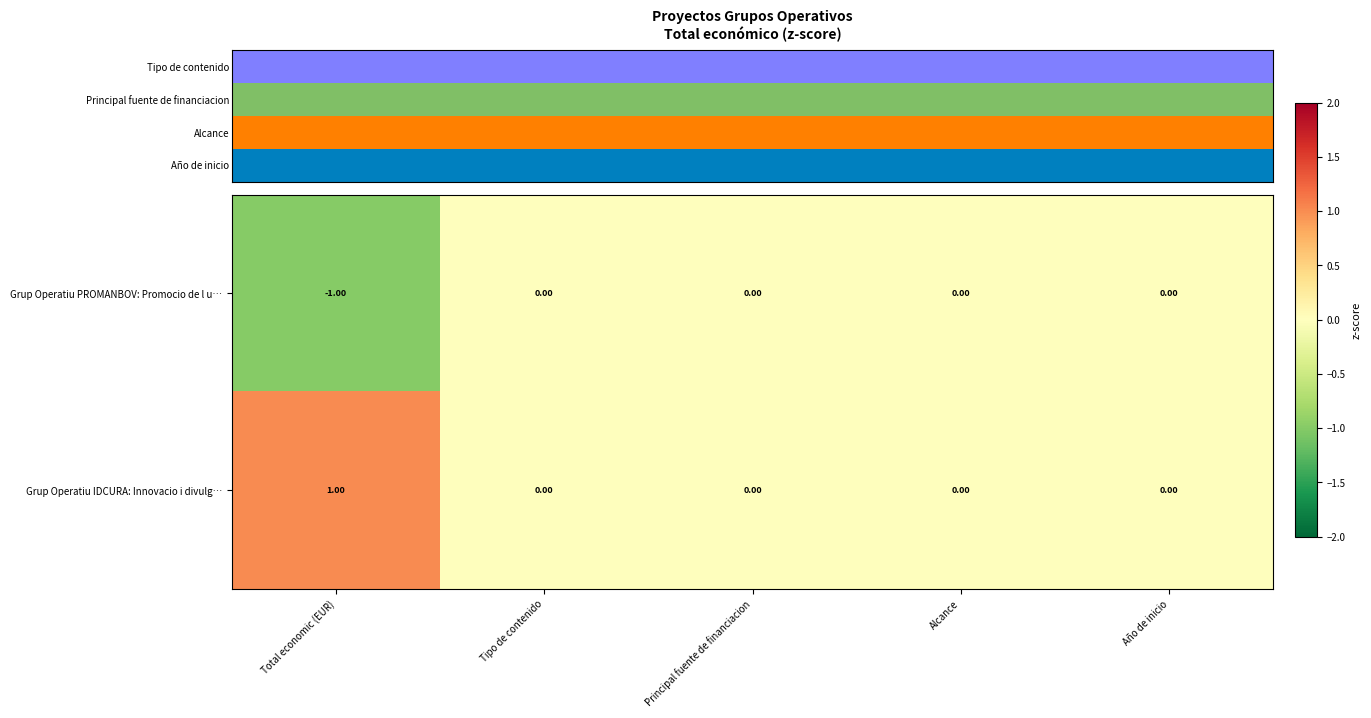

Which series has the largest total across all categories?

Grup Operatiu IDCURA: Innovacio i divulg…